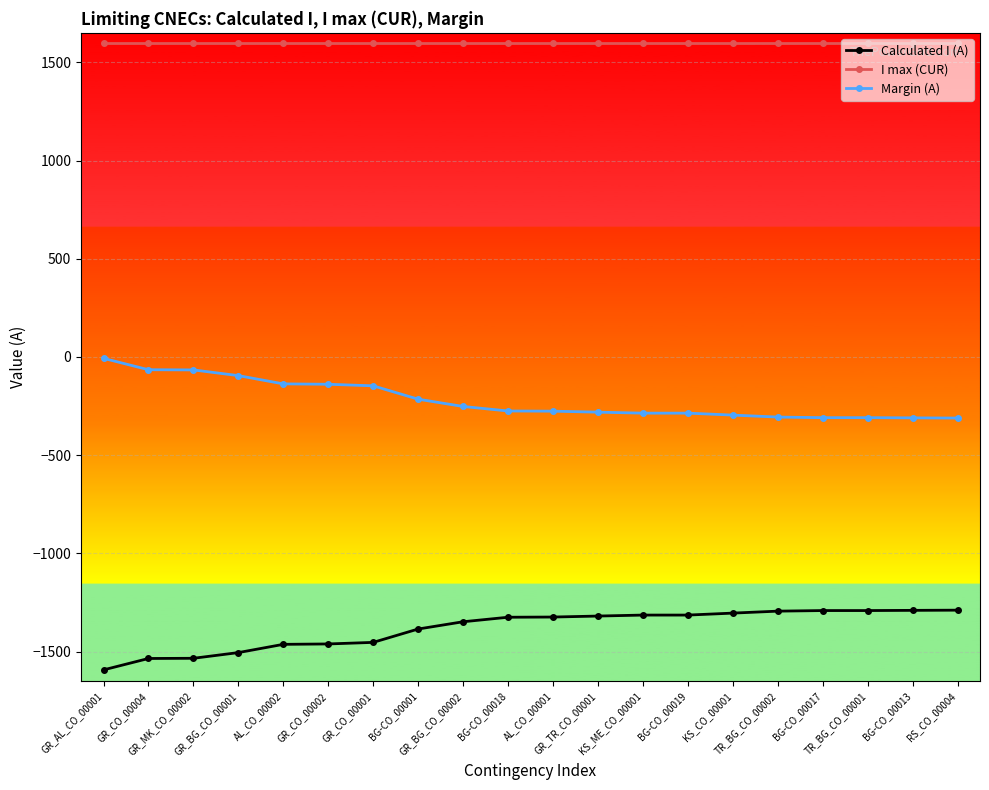

Rank the series at KS_CO_00001 from lowest to highest value.

Calculated I (A), Margin (A), I max (CUR)